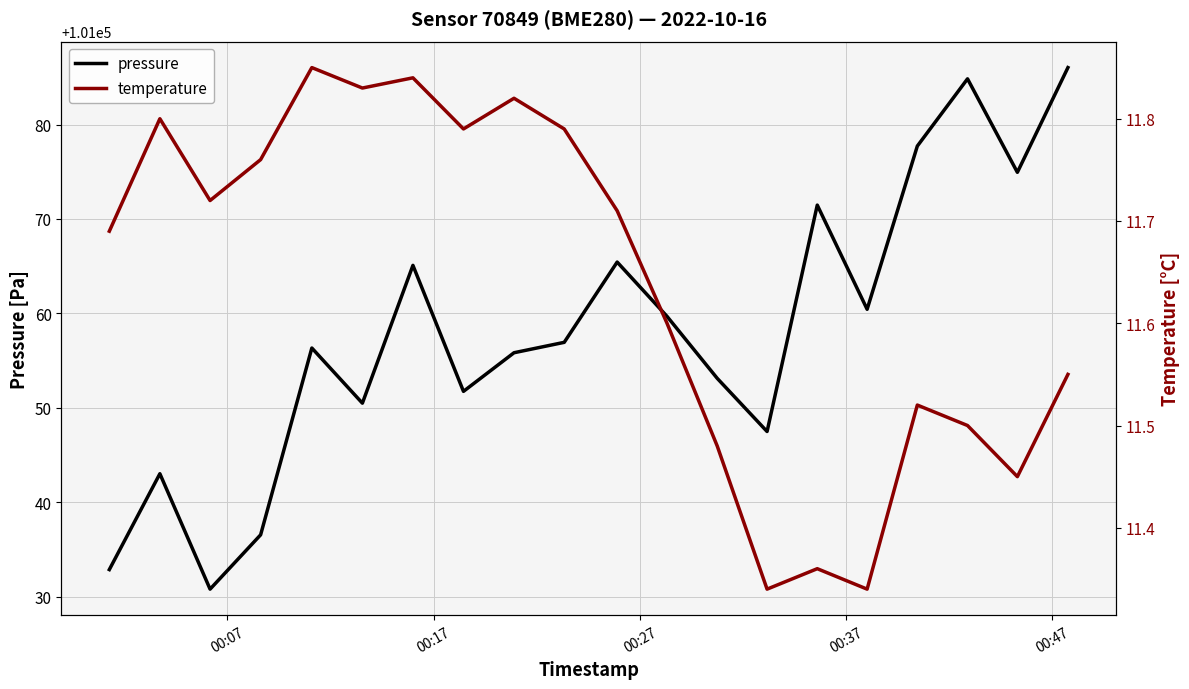

True or false: pressure and temperature intersect in this chart.

False